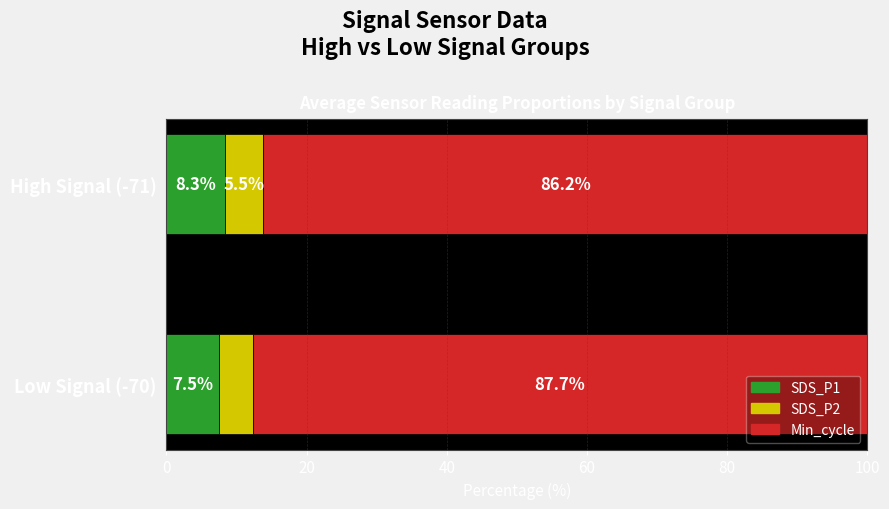

What are all the series names shown in the legend?

SDS_P1, SDS_P2, Min_cycle